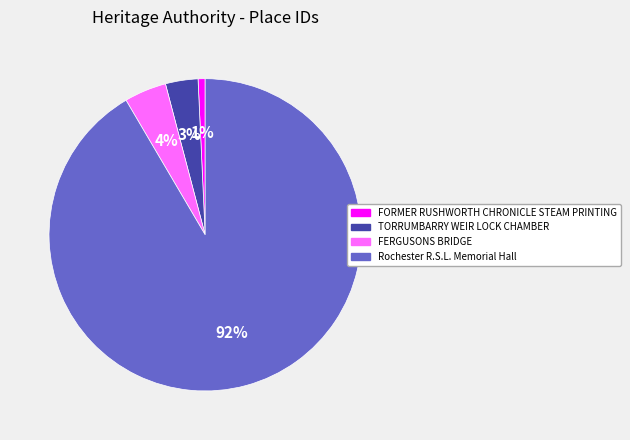

To the nearest percent, what percentage of the pie is Rochester R.S.L. Memorial Hall?

92%